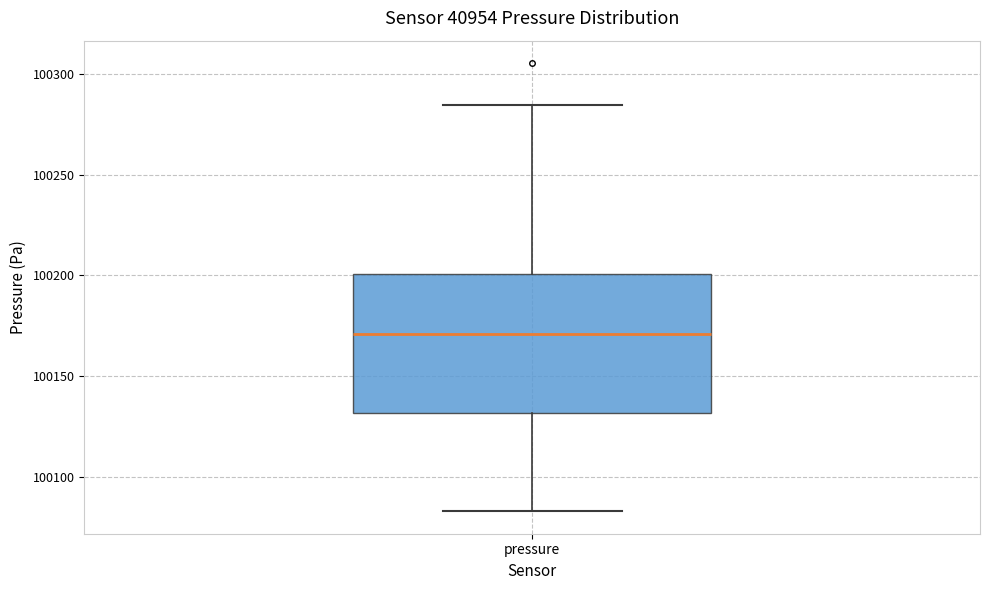

Where does the median line of the box for pressure sit on the y-axis? The values are not printed on the chart, so give them approximately, as read against the axis.

100170